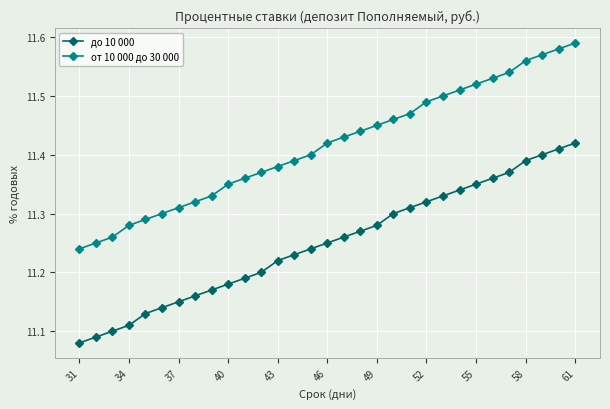

What is the sum of all до 10 000 values?

348.8